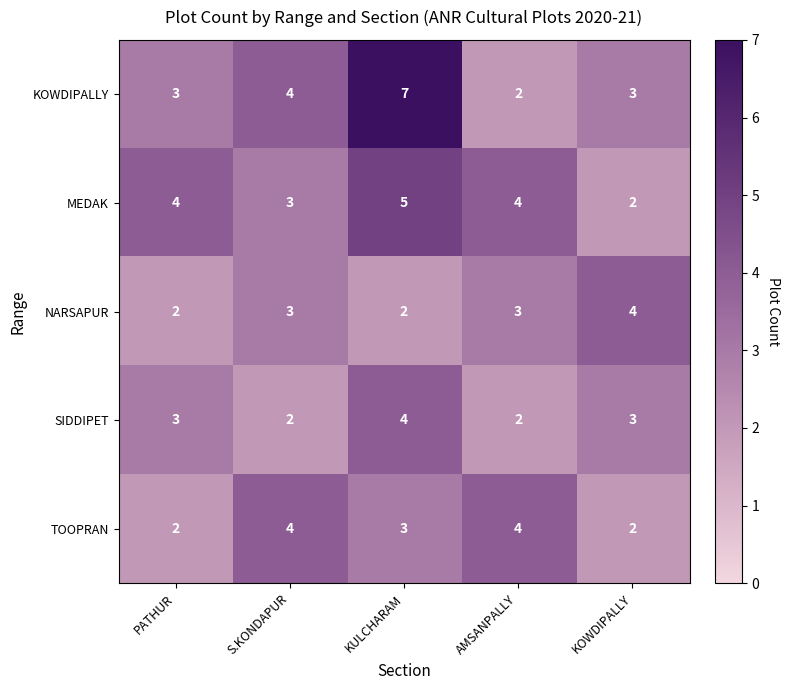

At which label is KOWDIPALLY closest to 4?

S.KONDAPUR